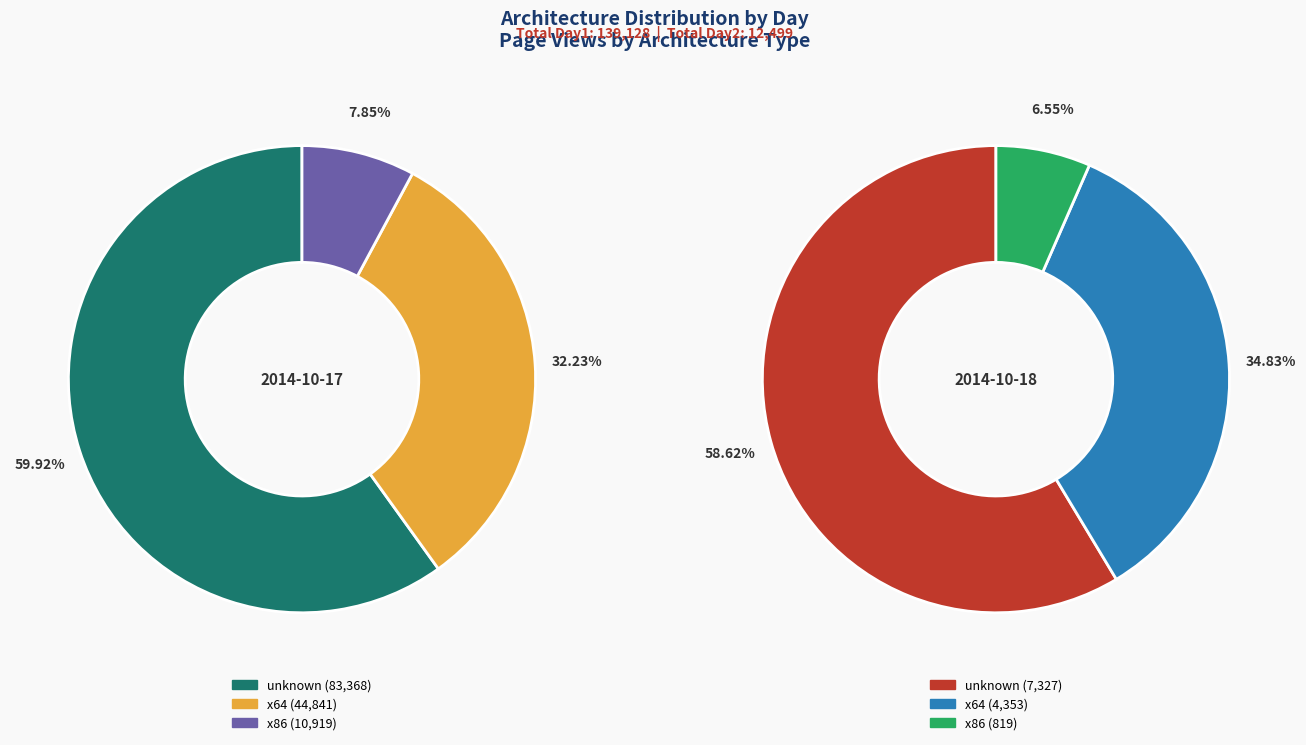

The 2014-10-18 slice represents 7% of the pie. True or false?

True